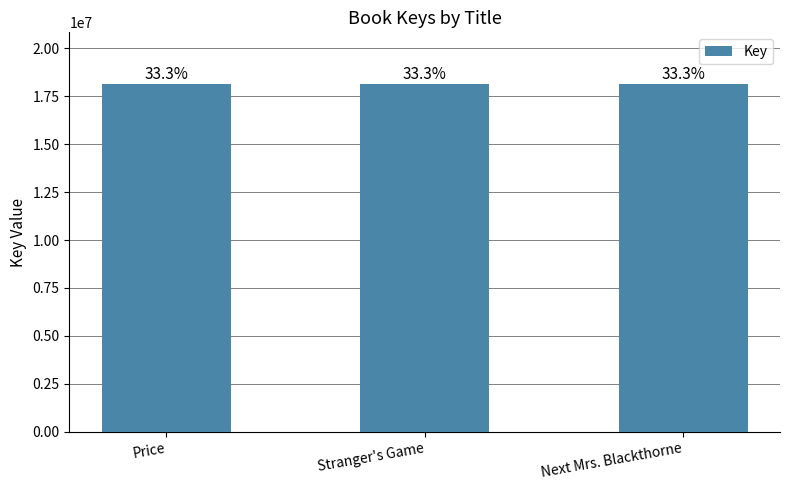

What is the value of the 2nd bar from the left?

18121924